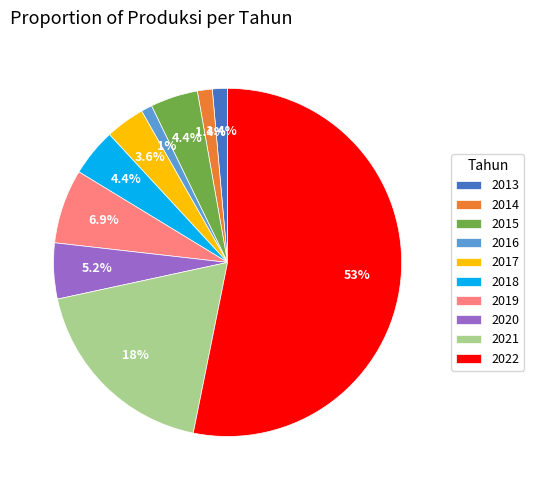

Which category has the biggest portion of the pie?

2022